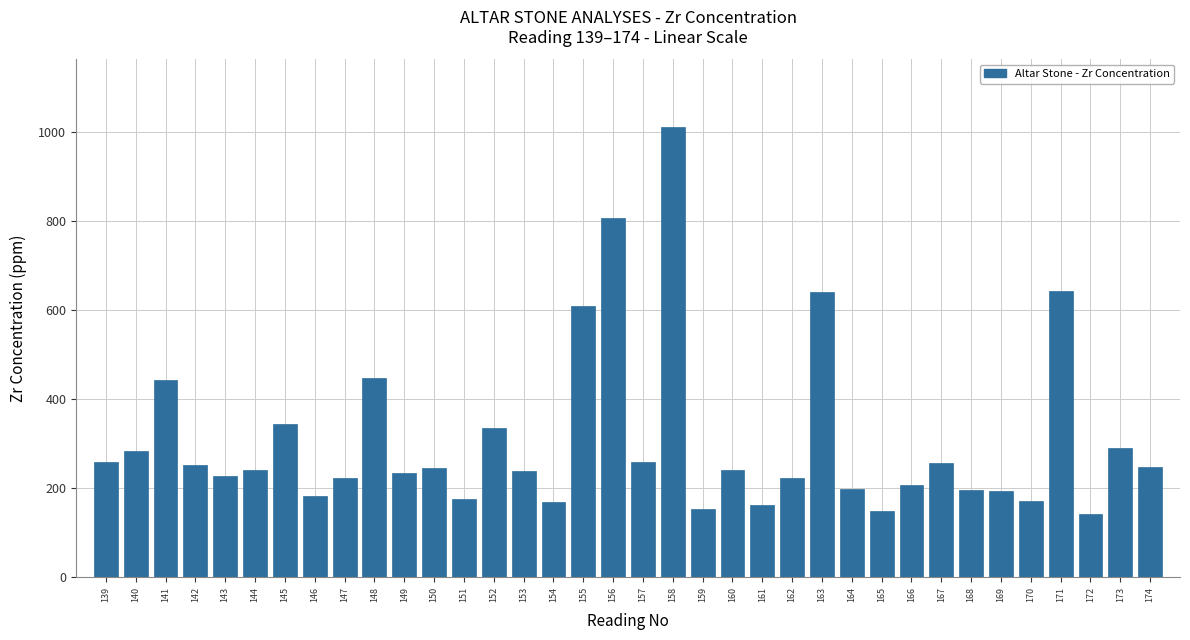

What is the value of the 13th bar from the left?

176.1